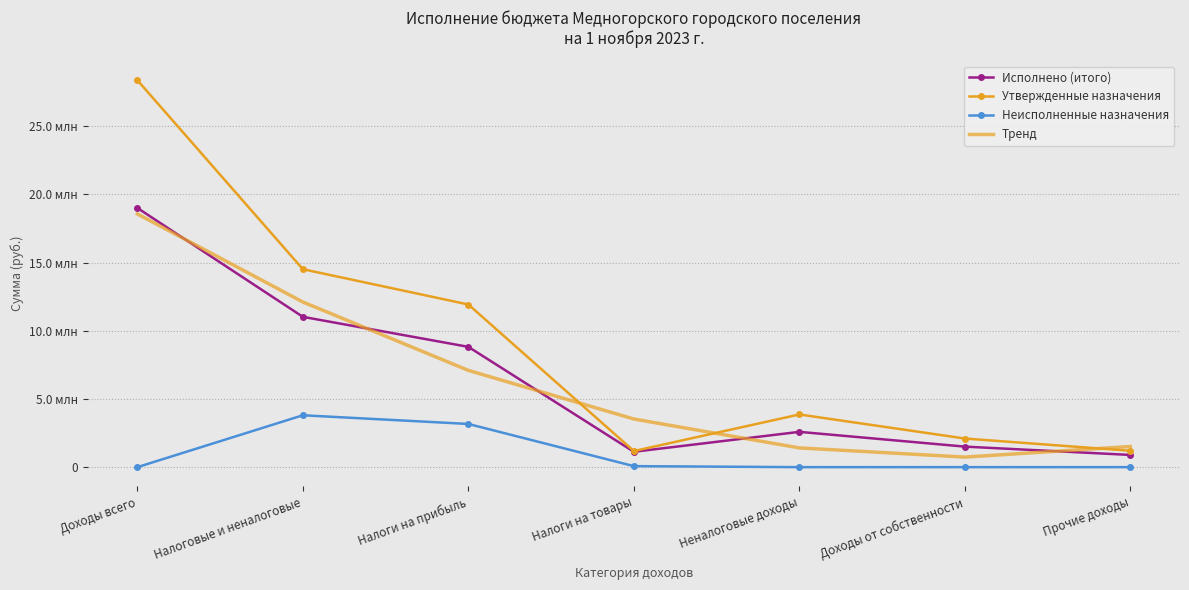

True or false: Неисполненные назначения and Тренд cross at least once.

False